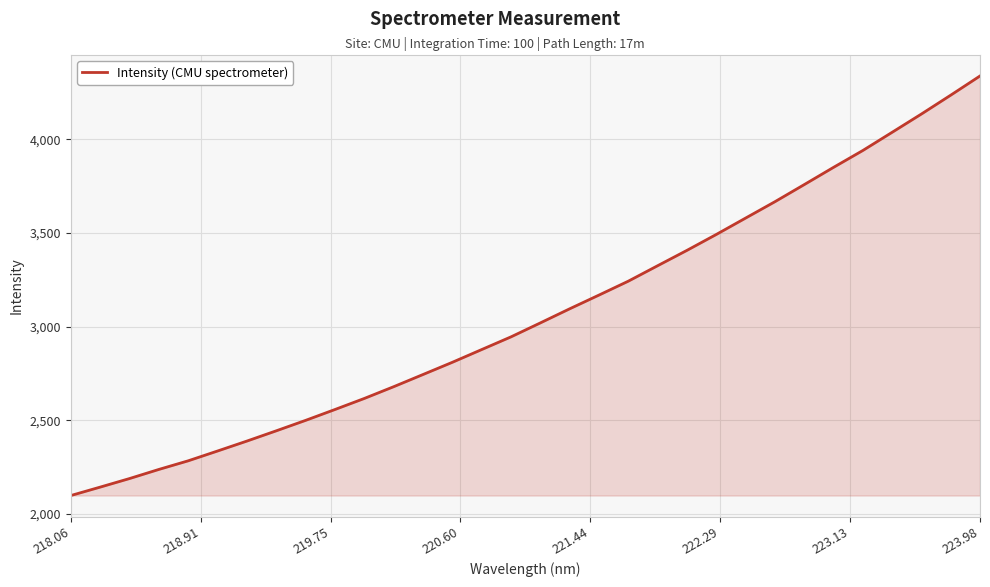

What is the smallest value displayed?

2098.1